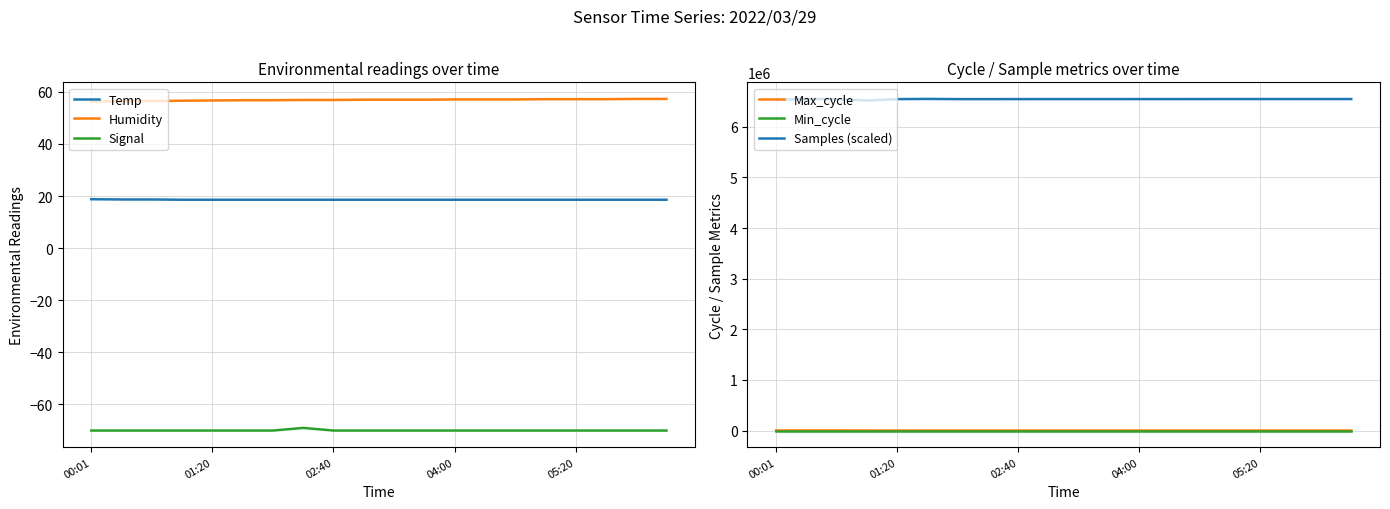

What are all the series names shown in the legend?

Temp, Humidity, Signal, Max_cycle, Min_cycle, Samples (scaled)